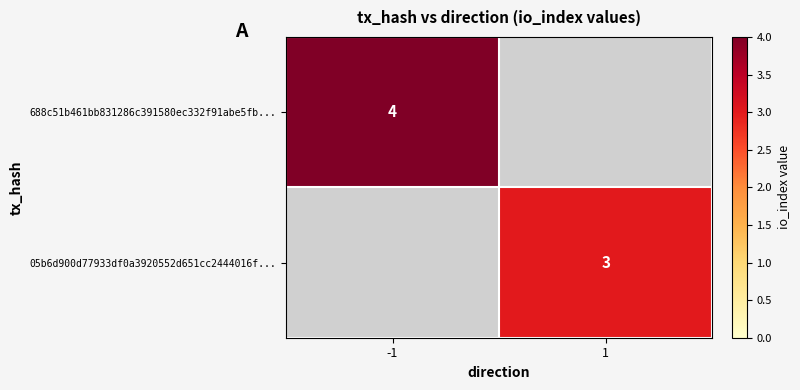

Which label corresponds to the largest value in the chart?

-1